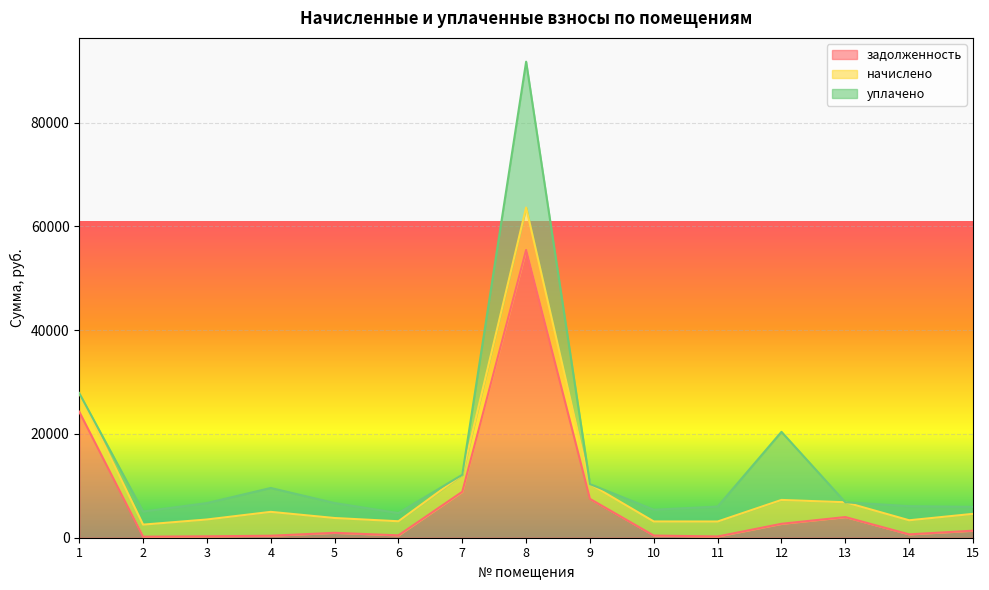

True or false: начислено and уплачено intersect in this chart.

True